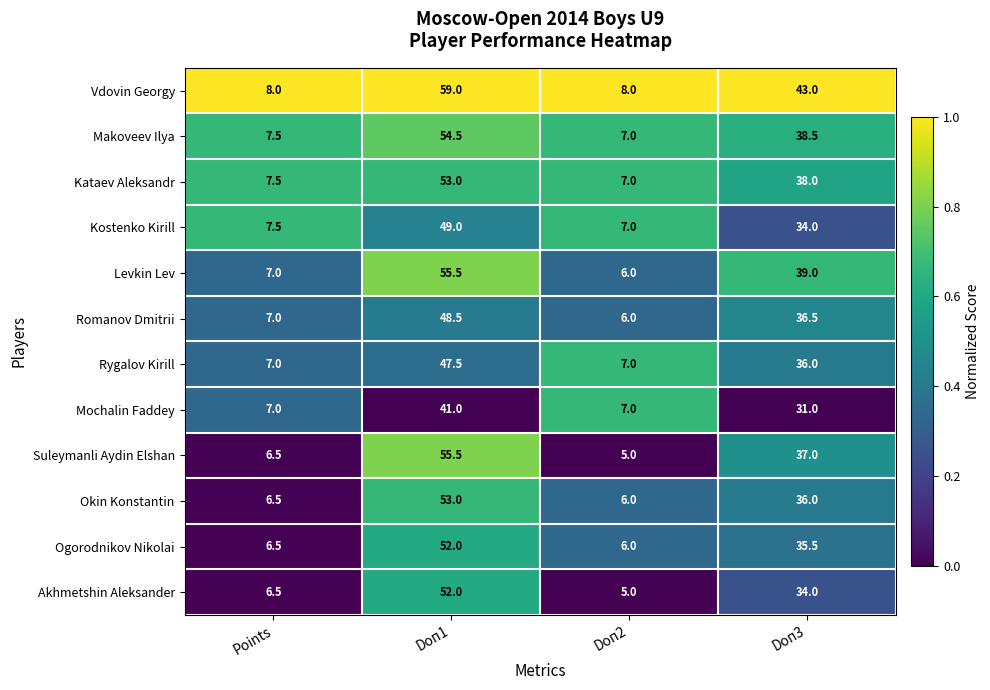

What is the average value of the Ogorodnikov Nikolai series?

25.0